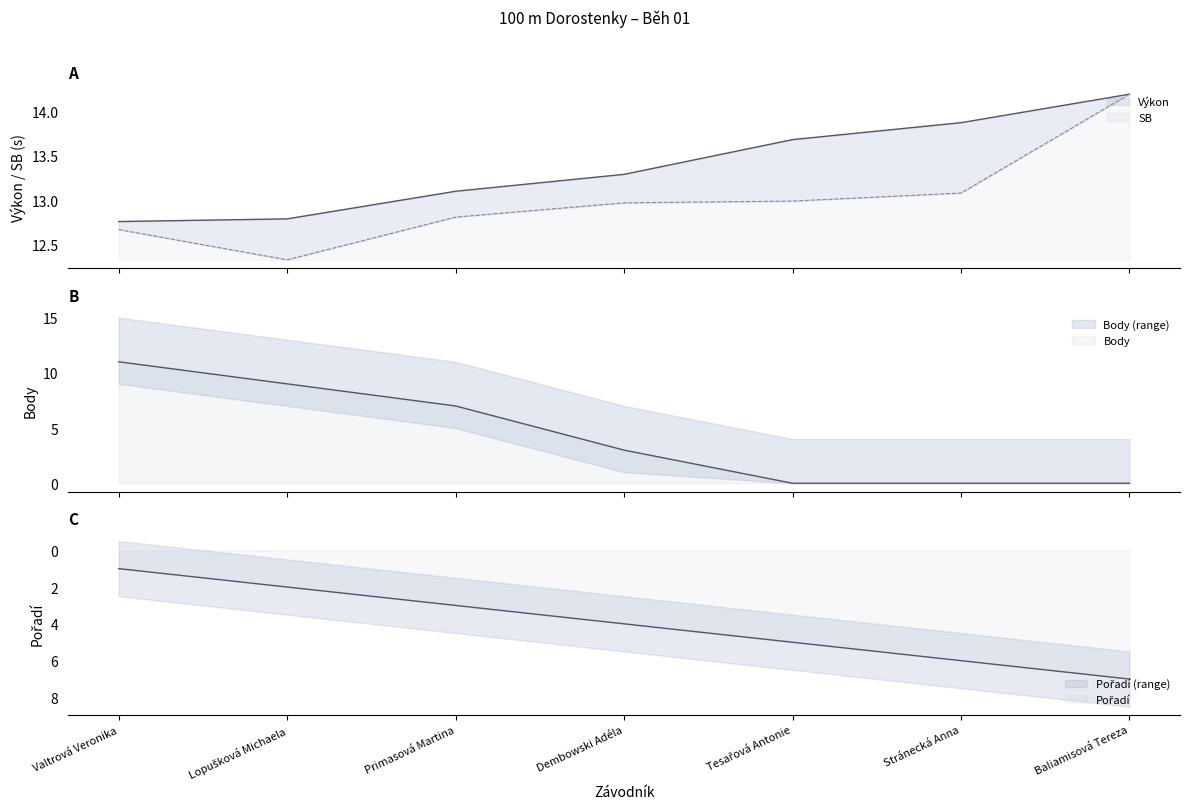

List the series in order of their peak value, highest first.

Výkon, Body, Pořadí